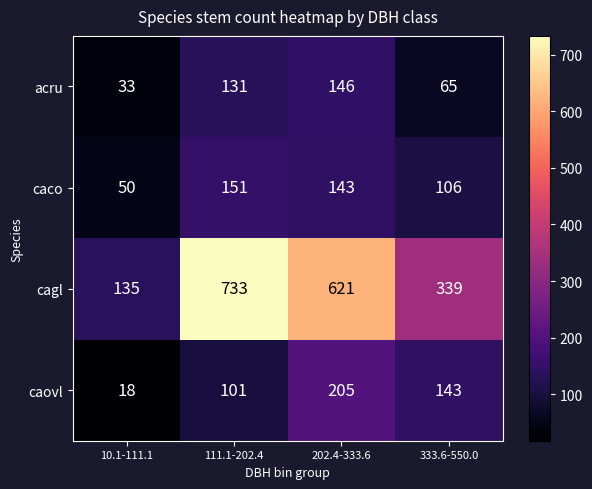

At how many categories does at least one series exceed 303?

3